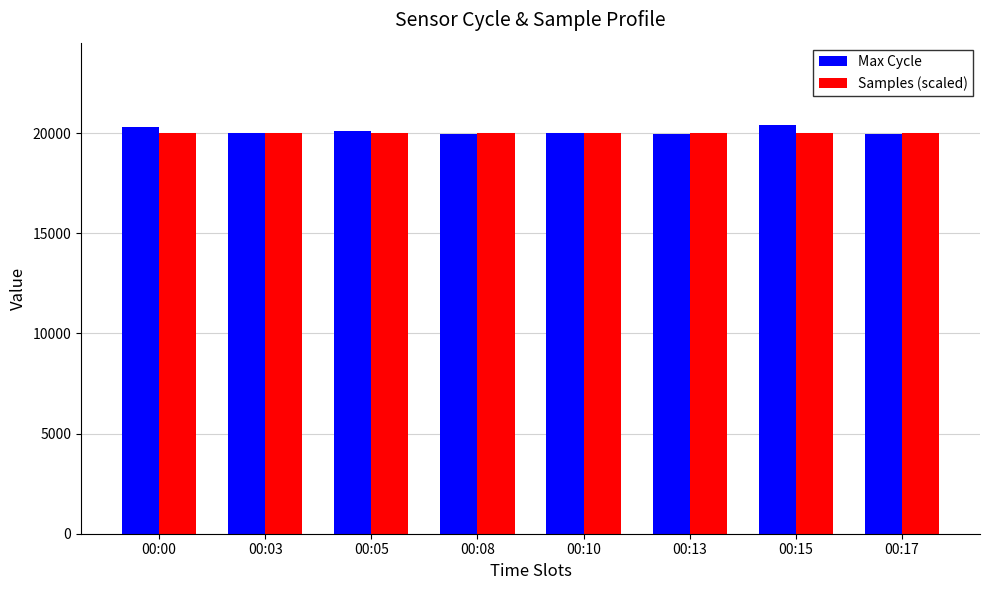

The Samples (scaled) series shows 27098.1 at 00:00. True or false?

False